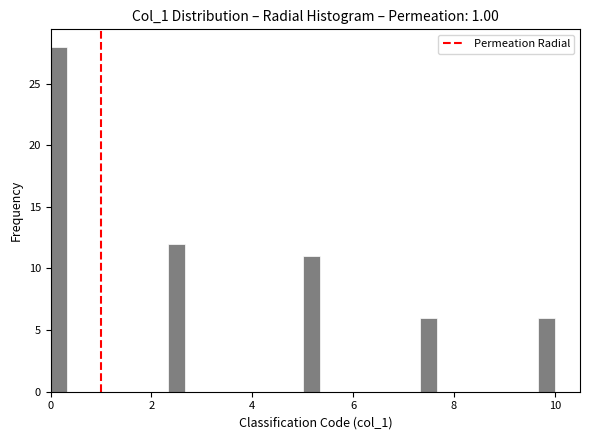

Read against the x-axis, roughly where is the centre of the tallest bar?

0.2